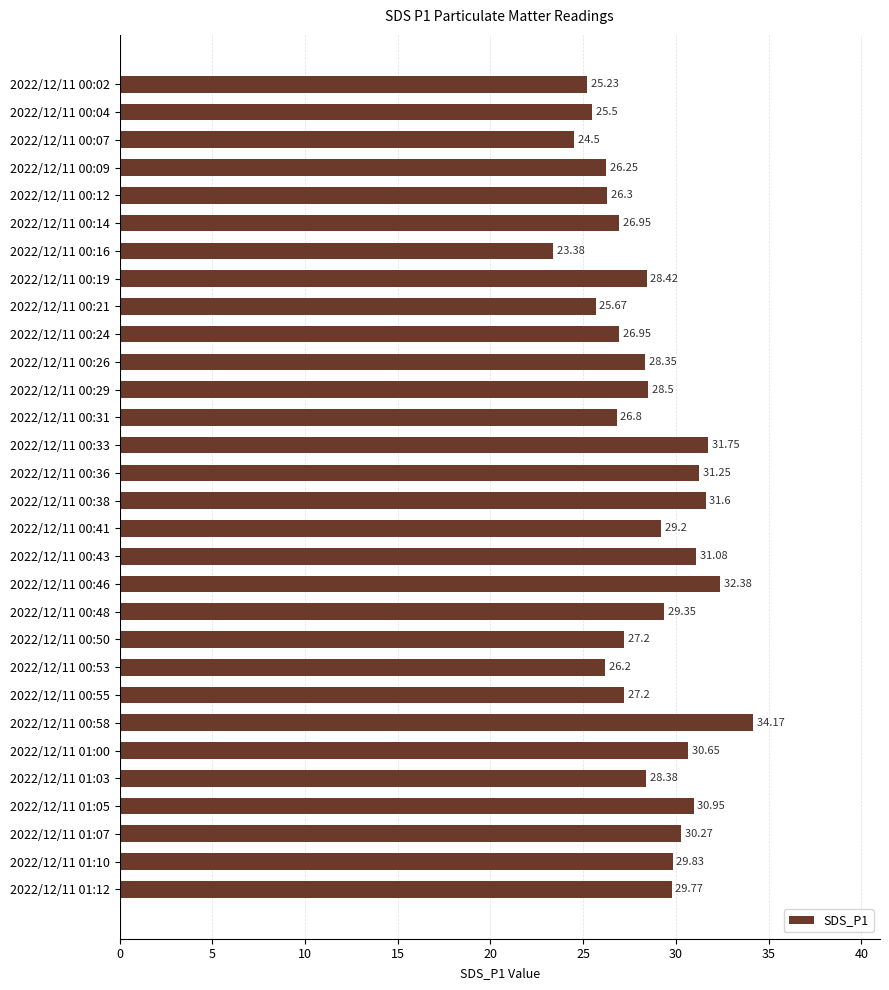

Which has a higher value, 2022/12/11 00:58 or 2022/12/11 01:12?

2022/12/11 00:58